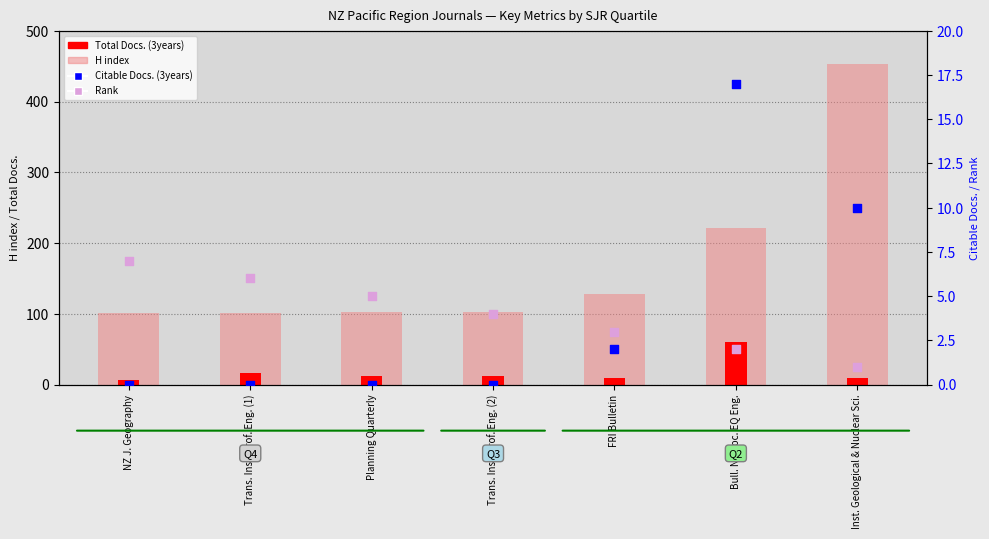

Is the value of H index at Trans. Inst. Prof. Eng. (2) greater than the value of Rank at NZ J. Geography?

Yes